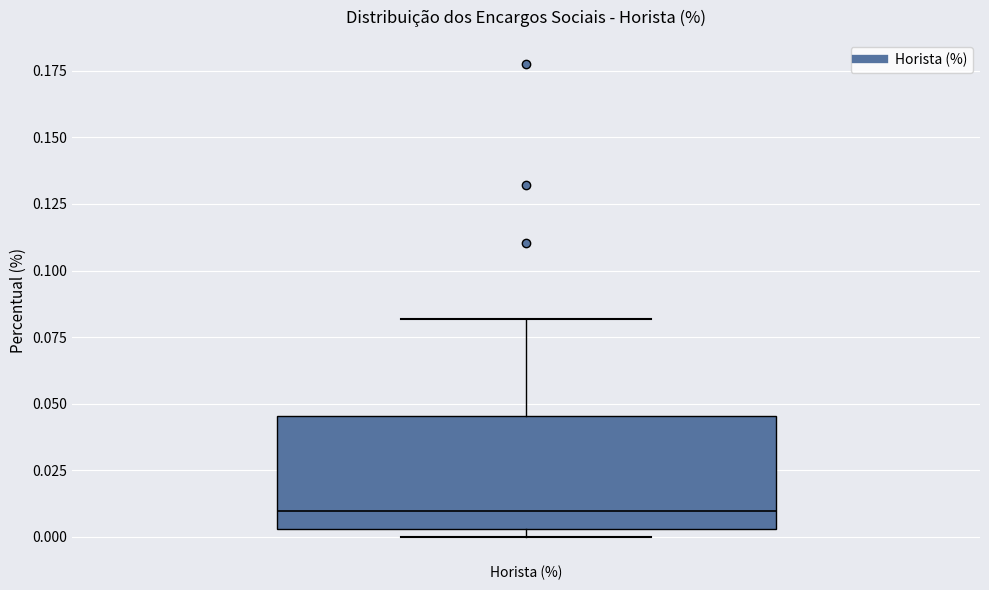

Transcribe this box plot: give where the median line is, the range the box spans, and where the two whiskers end, as read against the y-axis. The values are not printed on the chart, so give them approximately, as read against the axis.

median 0.010, box 0.005 to 0.045, whiskers 0.000 to 0.080